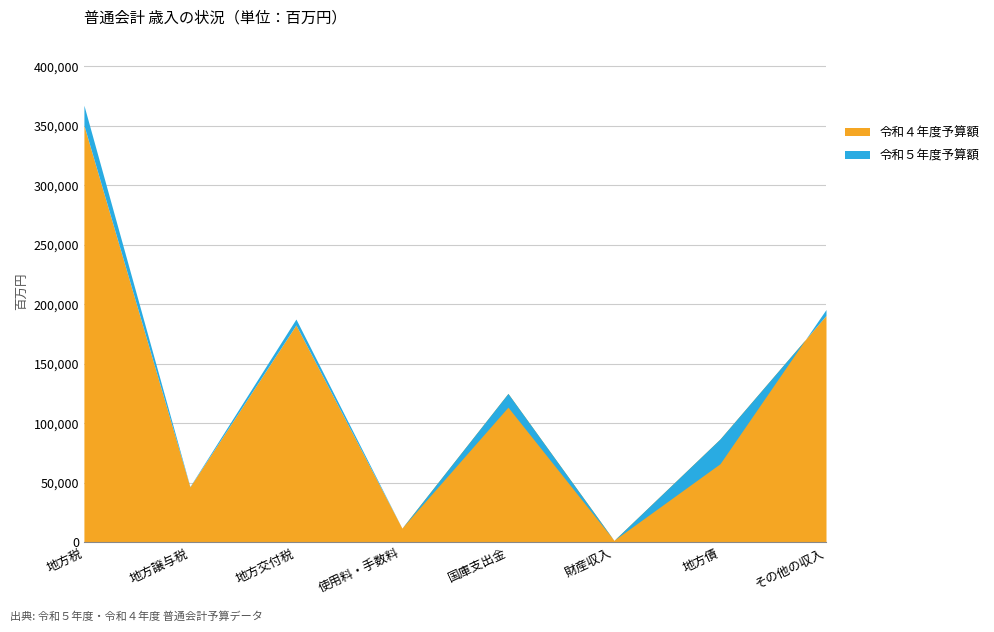

At which category does the chart reach its peak across all series?

地方税